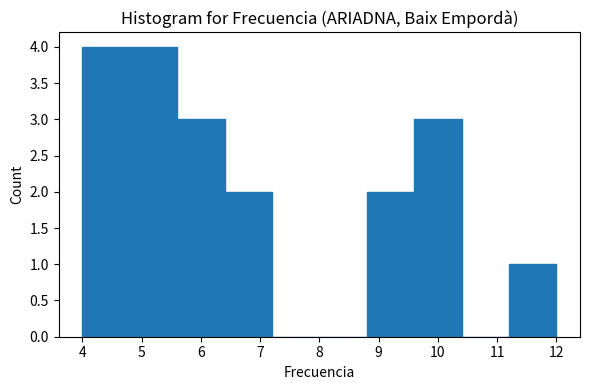

How tall is the bar that spans 4.8 to 5.6 on the x-axis? The values are not printed on the chart, so give them approximately, as read against the axis.

4